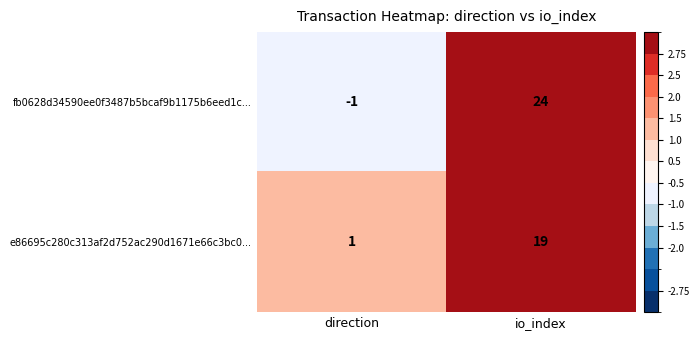

What is the greatest value displayed?

24